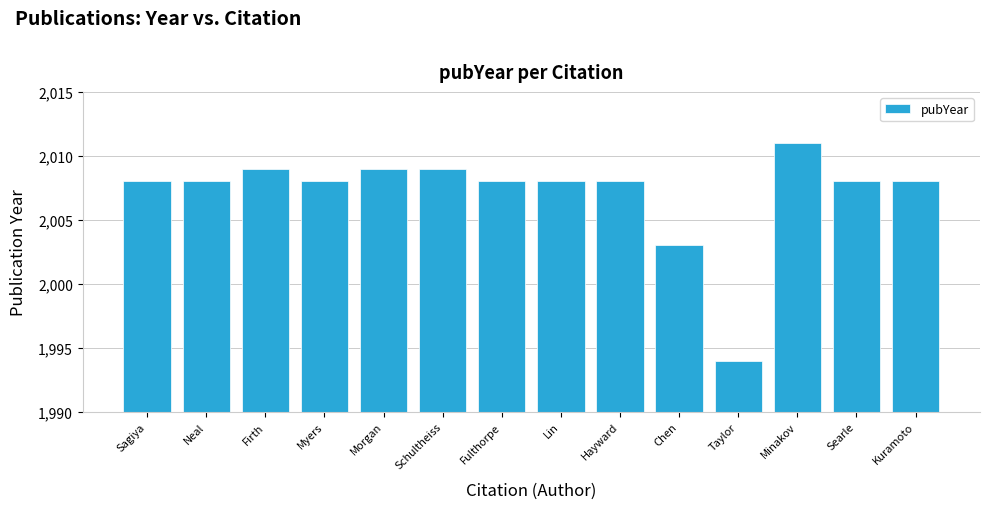

The value at Myers is 2008. True or false?

True